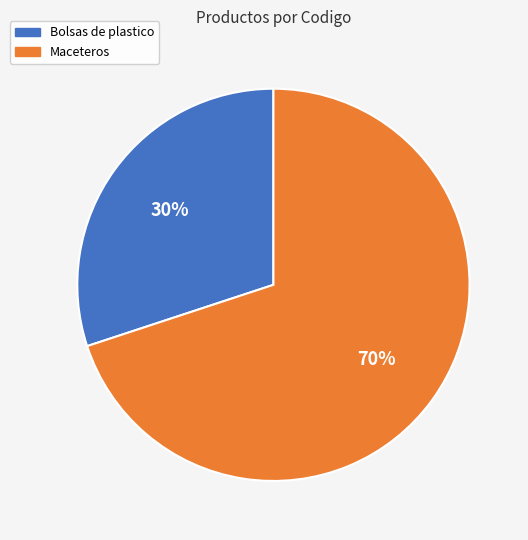

The Maceteros slice represents 70% of the pie. True or false?

True